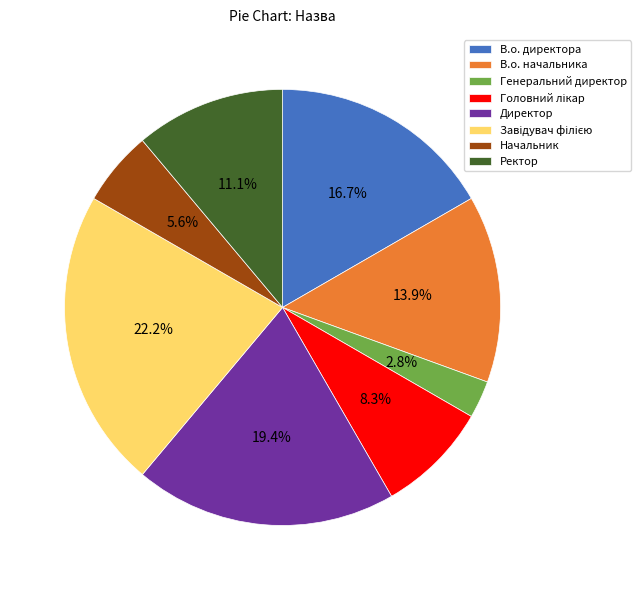

What percentage is the Генеральний директор slice, to the nearest percent?

3%